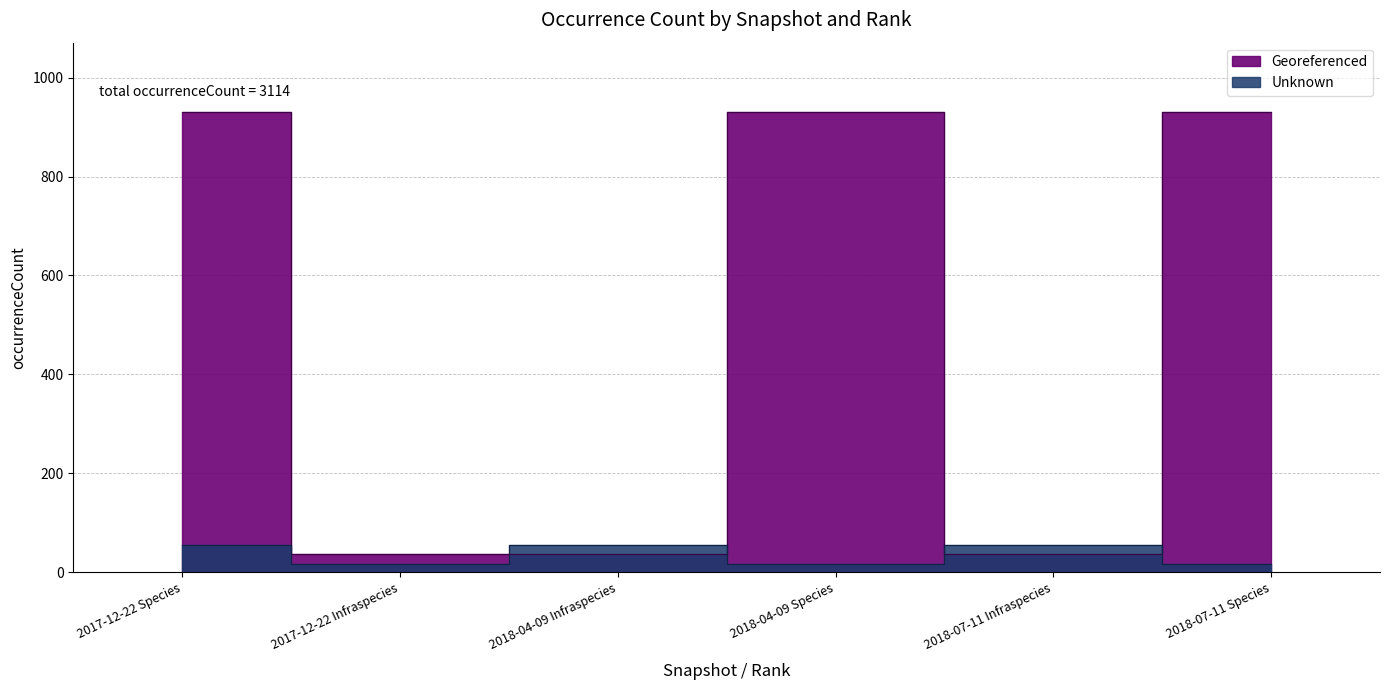

After their last crossing, which series has the higher values: Georeferenced or Unknown?

Georeferenced